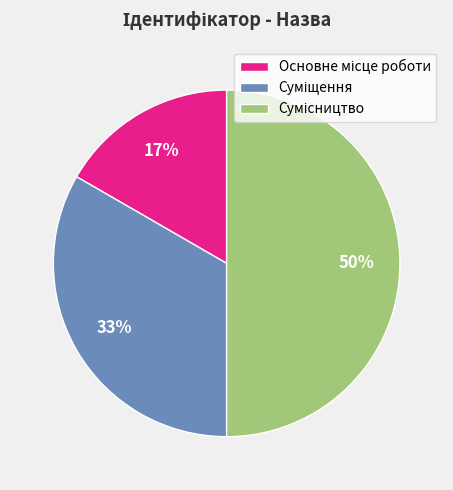

To the nearest percent, what is the average slice percentage?

33%